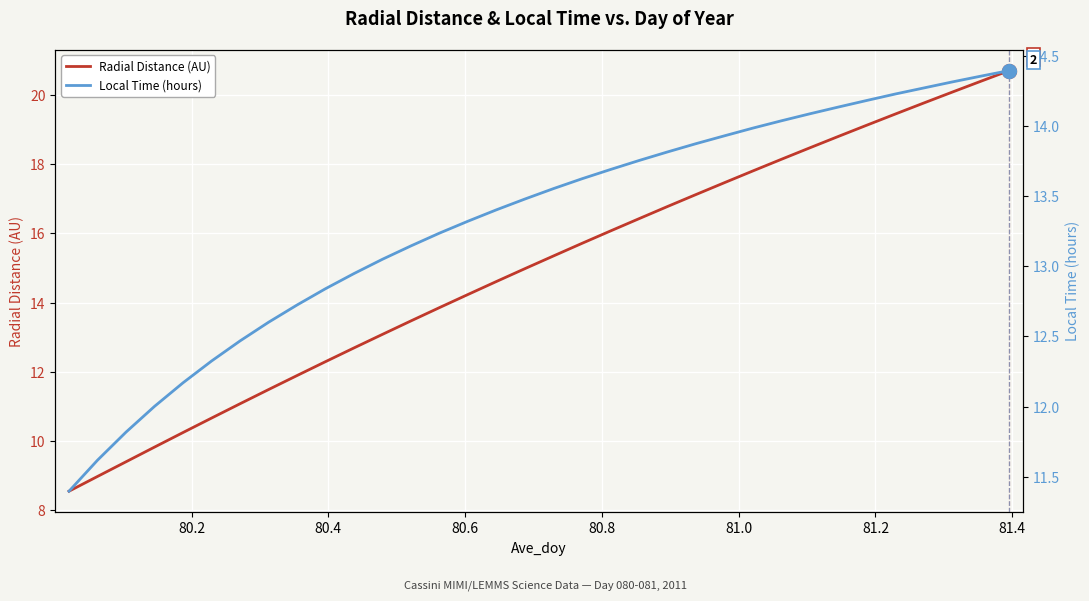

List the series in order of their peak value, highest first.

Radial Distance (AU), Local Time (hours)